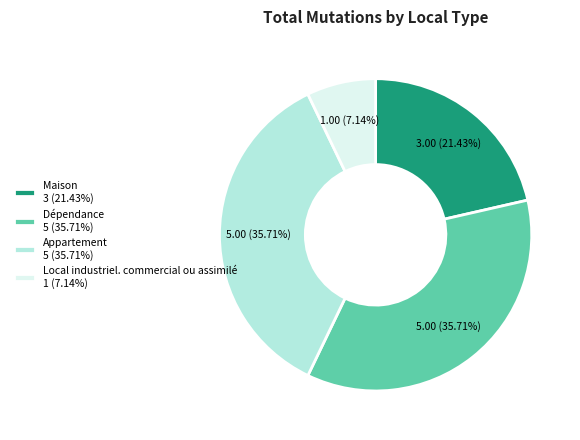

How many segments does this pie chart have?

4